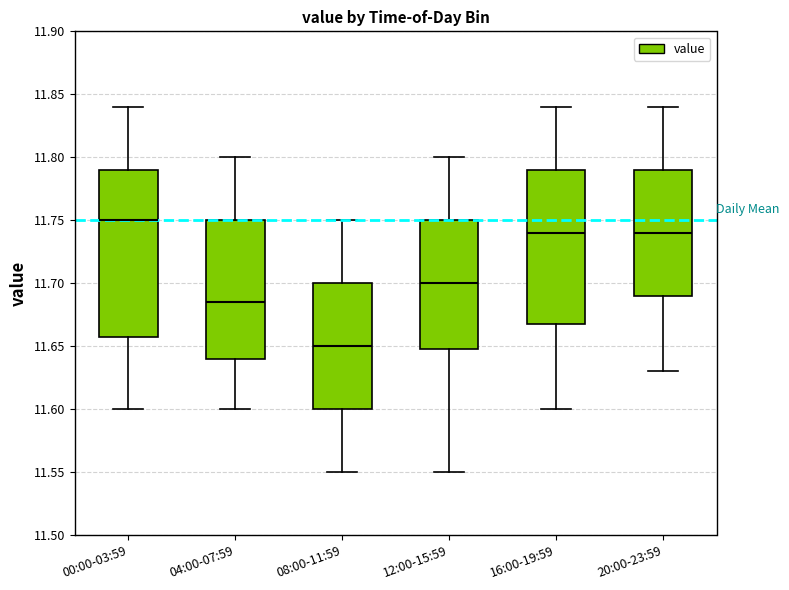

Which box's median line is the lowest?

08:00-11:59